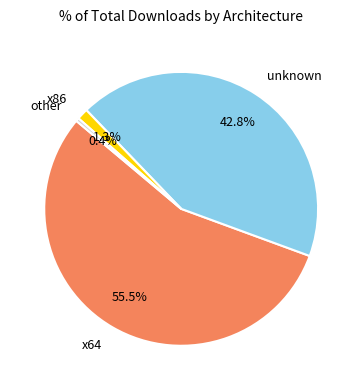

Is x64 the majority of the pie?

Yes